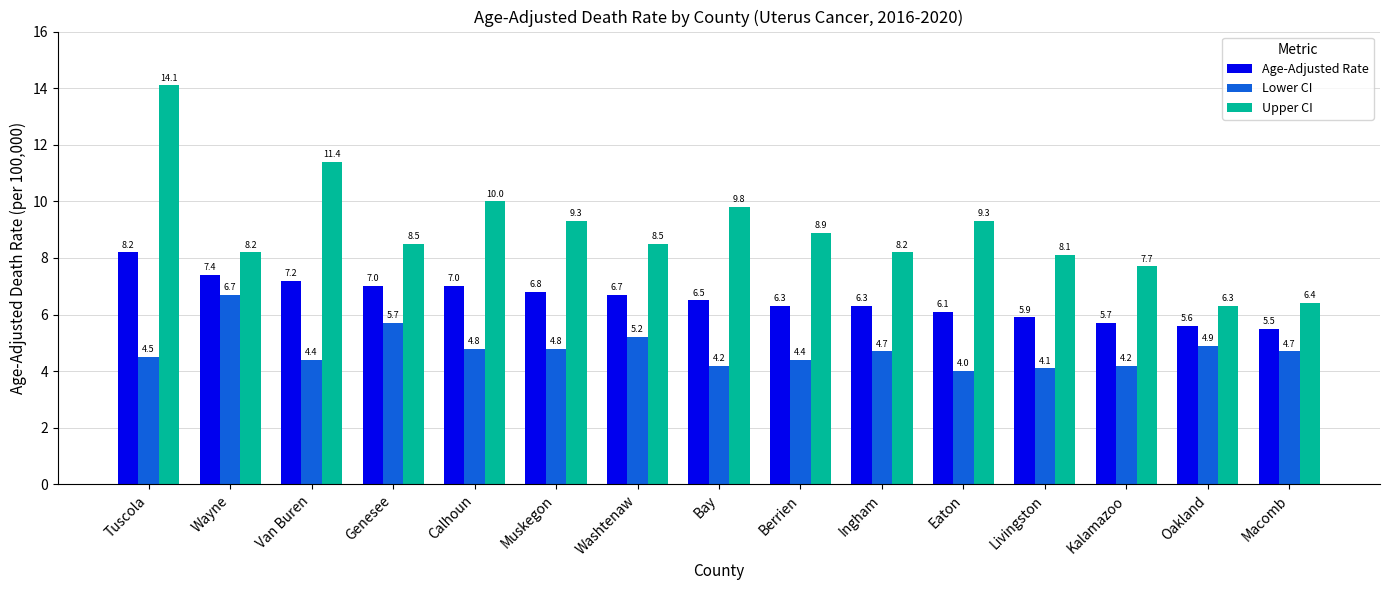

True or false: Age-Adjusted Rate has a value of 7.0 at Genesee.

True